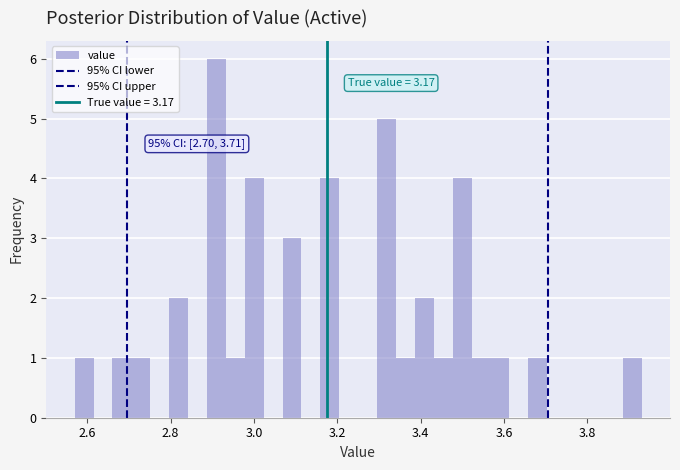

Around what value on the x-axis is the tallest bar? Give the approximate position of its centre, as read against the axis.

2.92